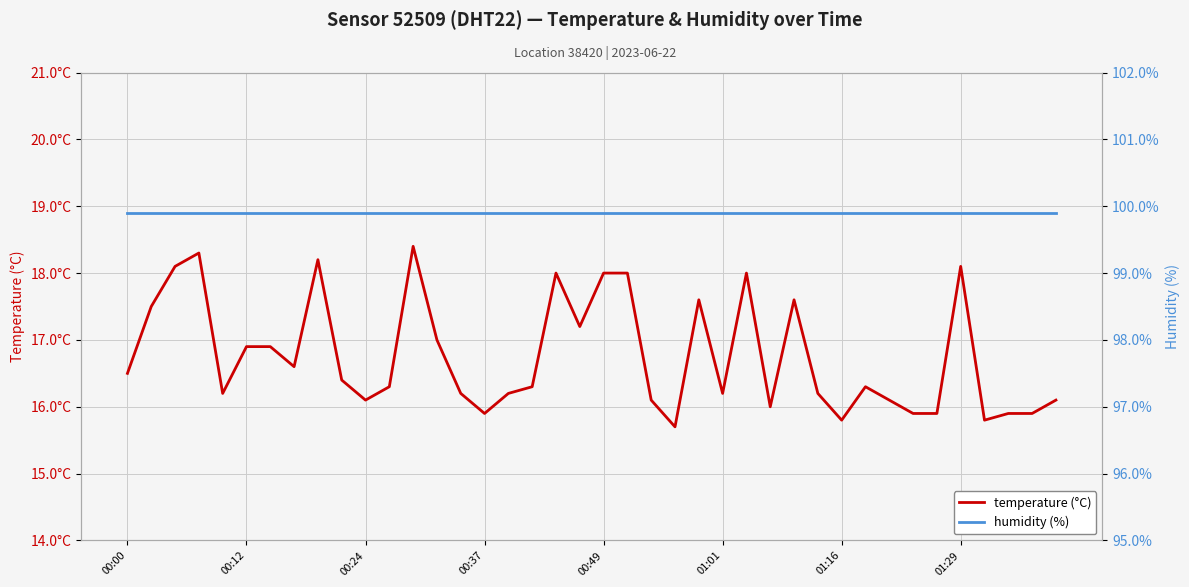

True or false: humidity (%) and temperature (°C) cross at least once.

False